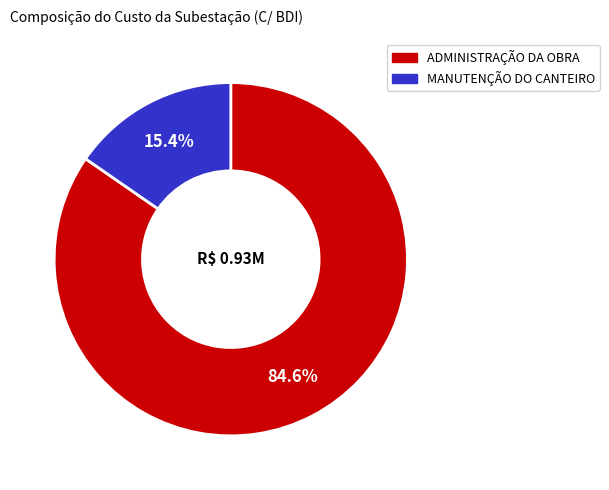

Is there a majority slice in this chart?

Yes